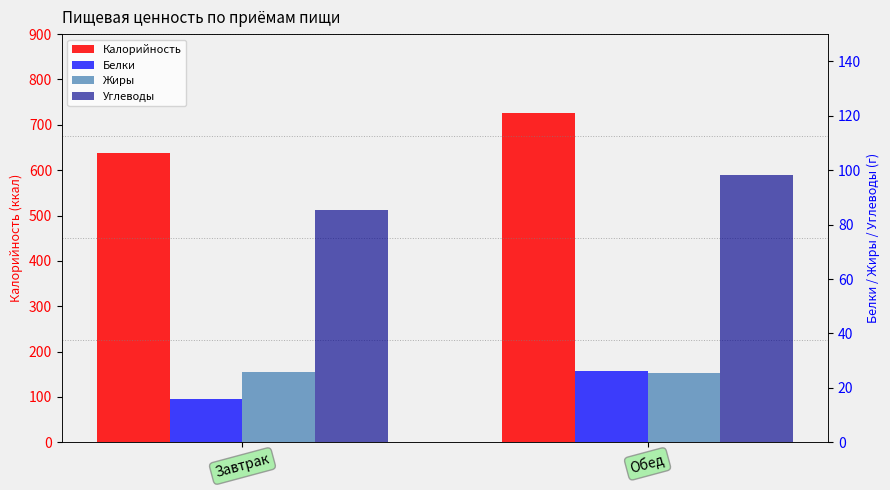

At which label is Белки closest to 21?

Завтрак